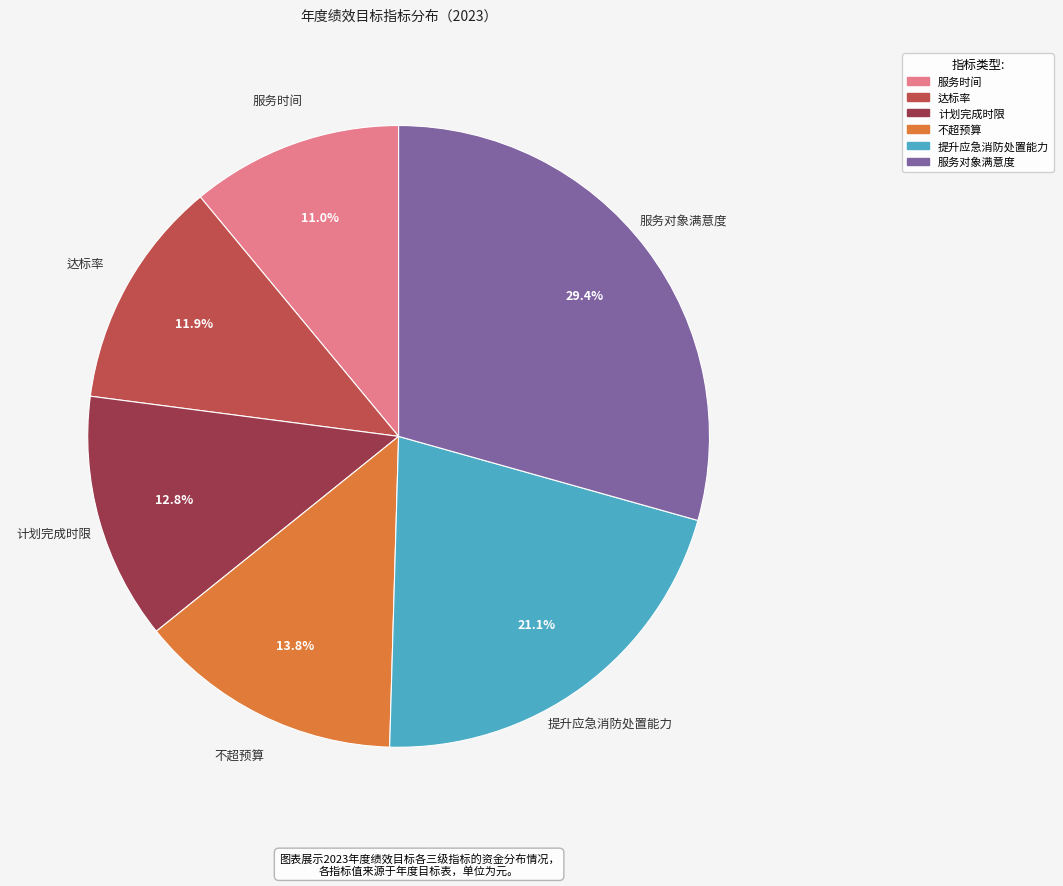

Is there any slice that represents more than half of the pie?

No